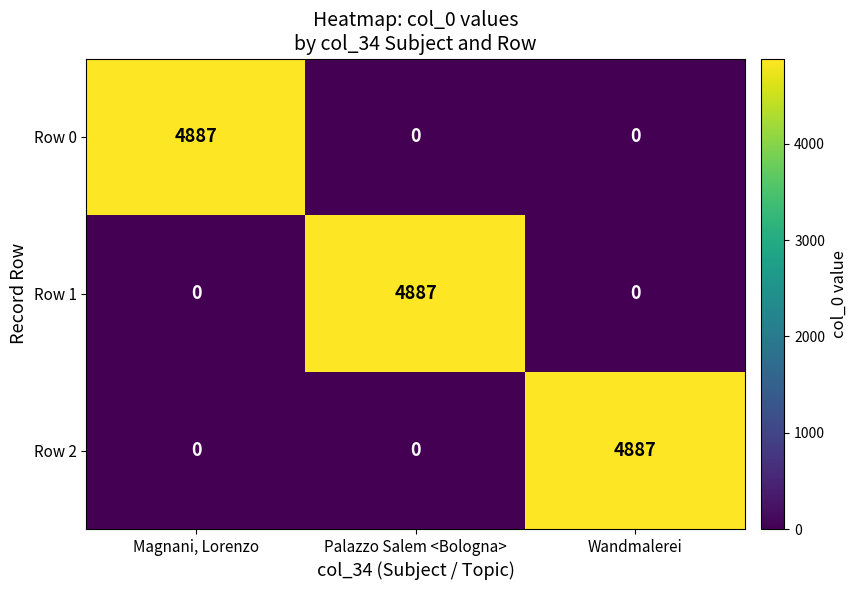

What is the difference between the highest and lowest values at Palazzo Salem <Bologna>?

4887